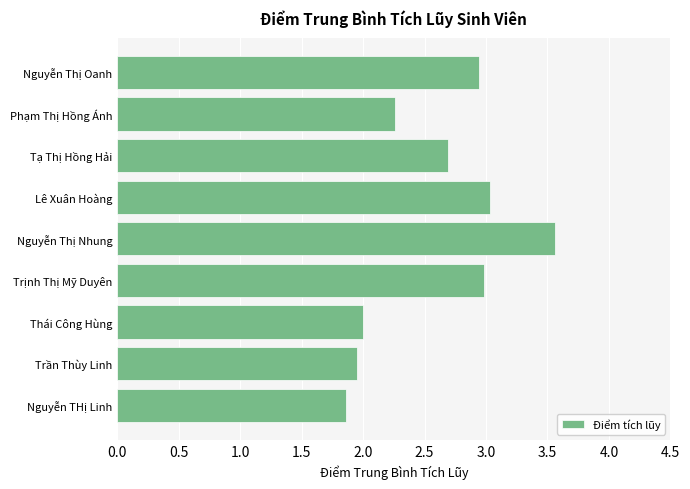

Rank the categories by value from lowest to highest.

Nguyễn THị Linh, Trần Thùy Linh, Thái Công Hùng, Phạm Thị Hồng Ánh, Tạ Thị Hồng Hải, Nguyễn Thị Oanh, Trịnh Thị Mỹ Duyên, Lê Xuân Hoàng, Nguyễn Thị Nhung